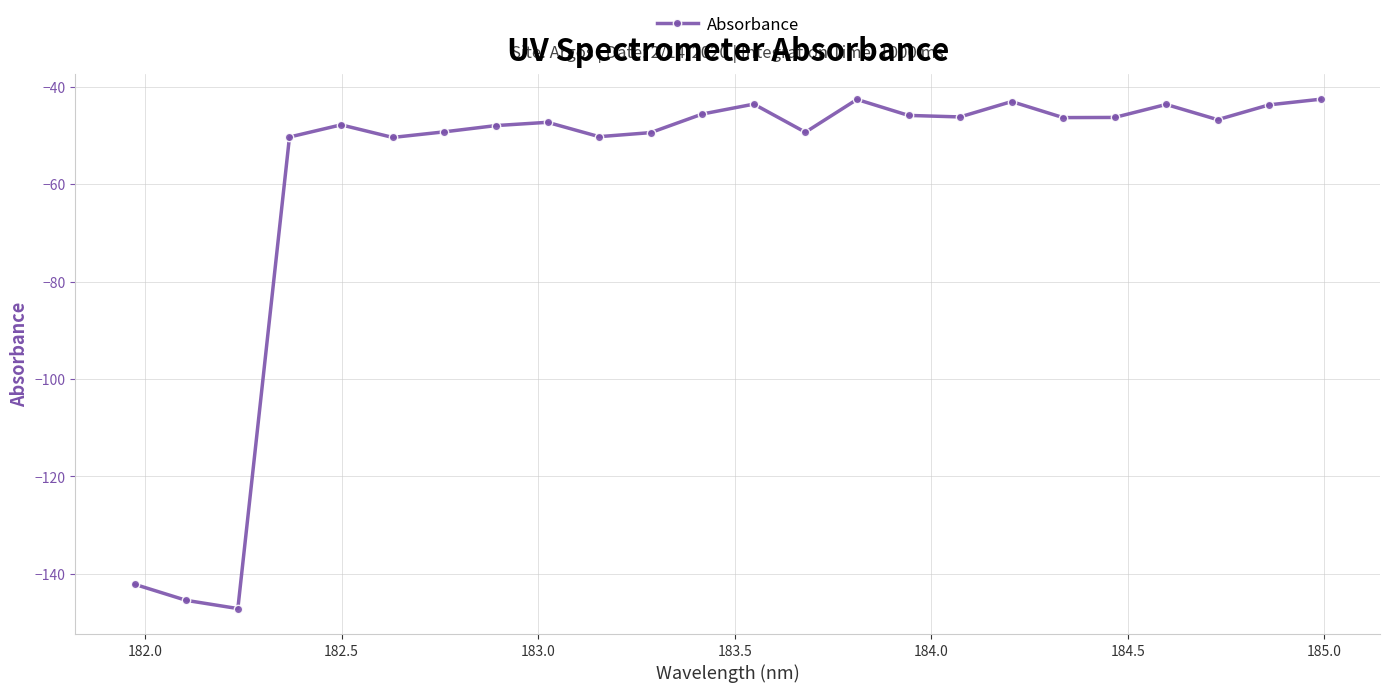

What is the difference between the second highest and minimum values?

104.5